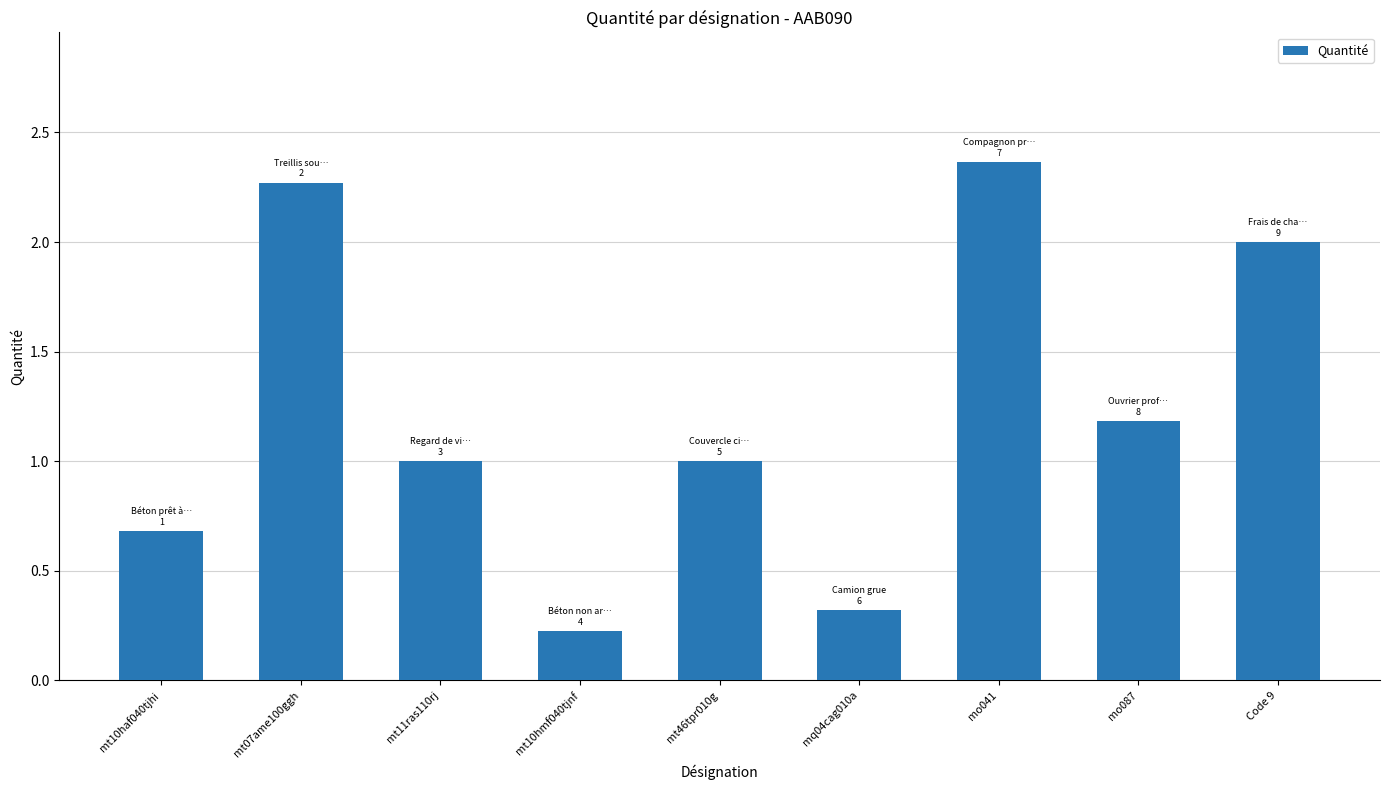

Is it true that the value at mq04cag010a is 0.3?

True